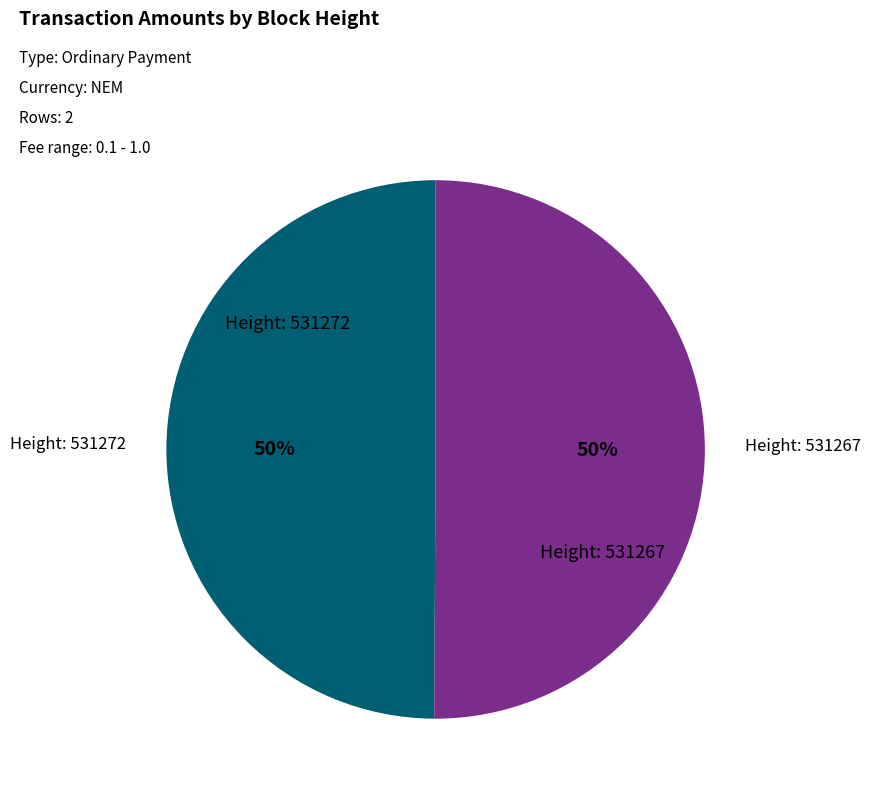

To the nearest percent, what is the average slice percentage?

50%